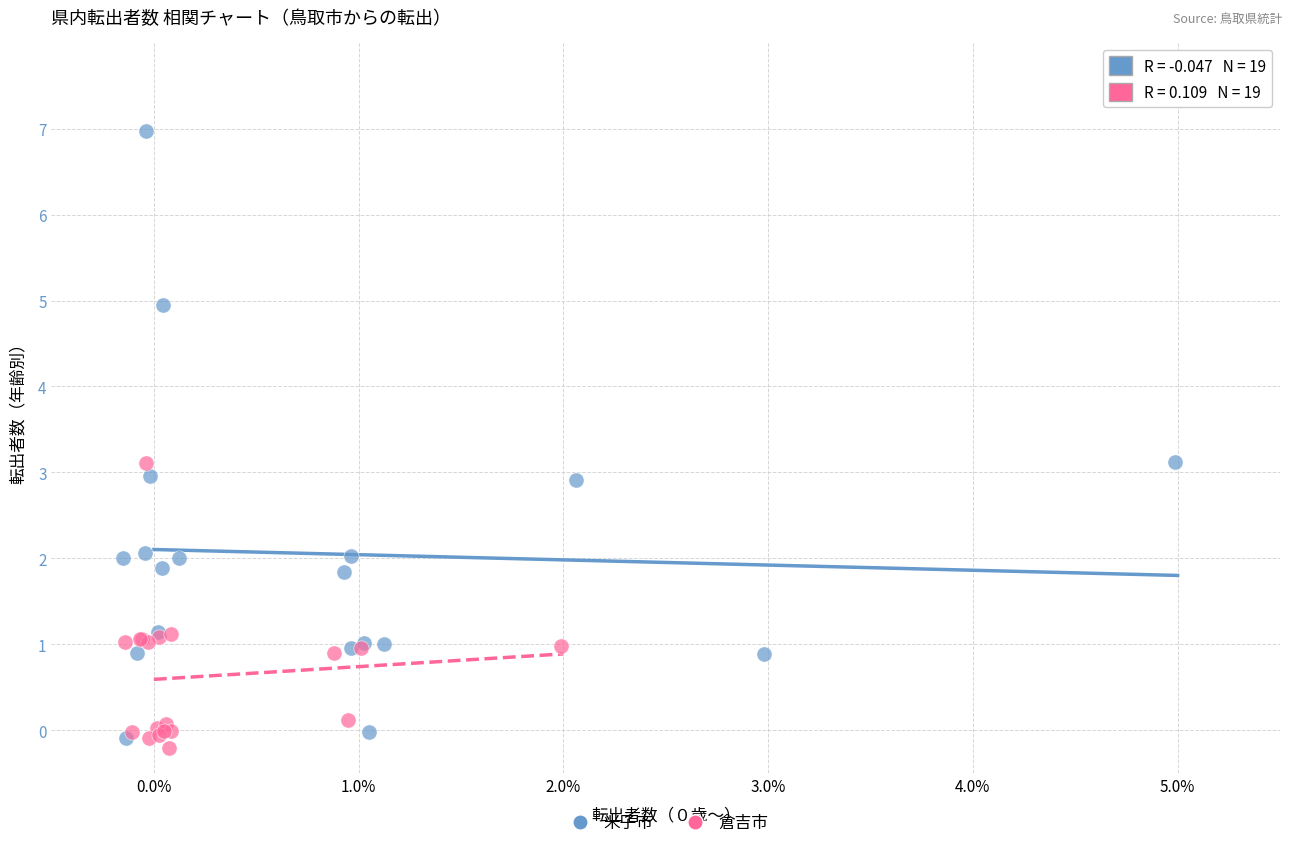

What are all the series names shown in the legend?

米子市, 倉吉市